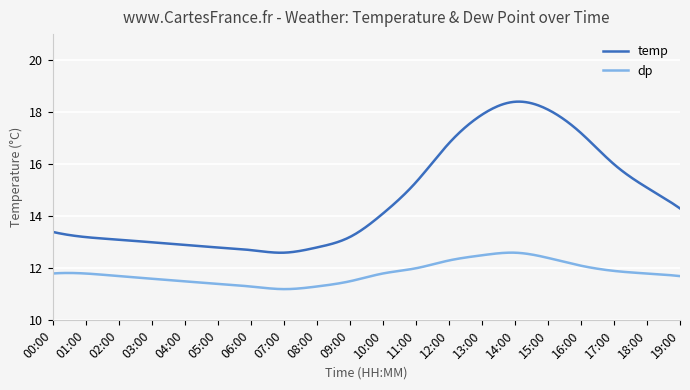

What are all the series names shown in the legend?

temp, dp